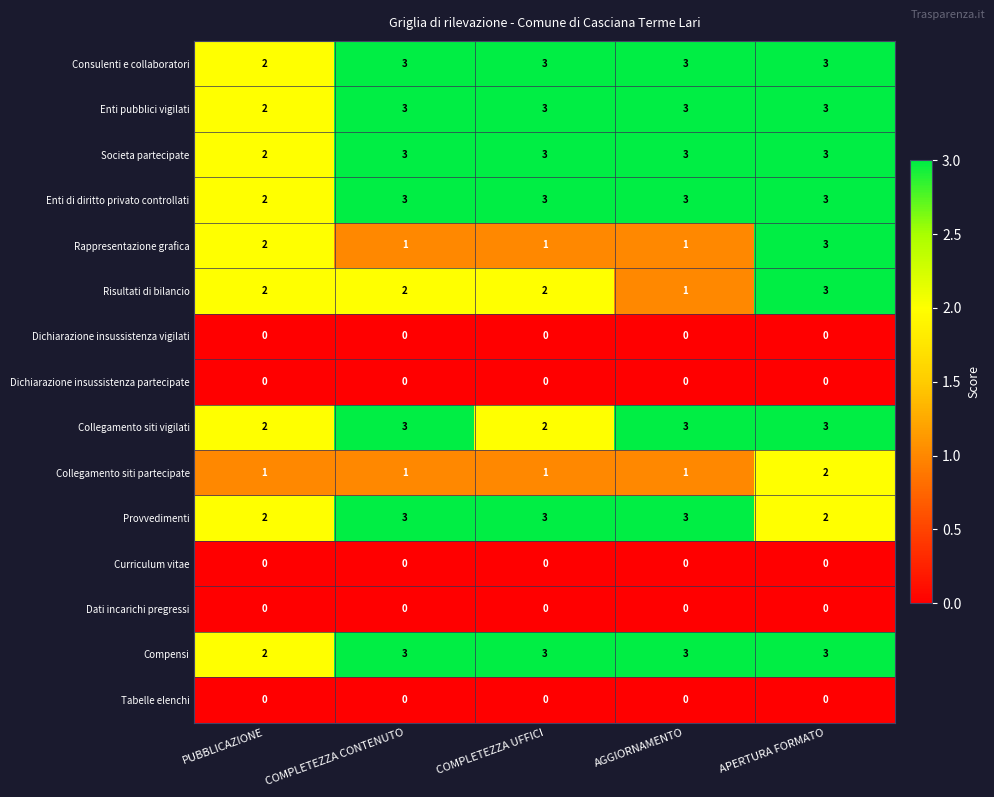

At which category is the sum across all series the highest?

APERTURA FORMATO